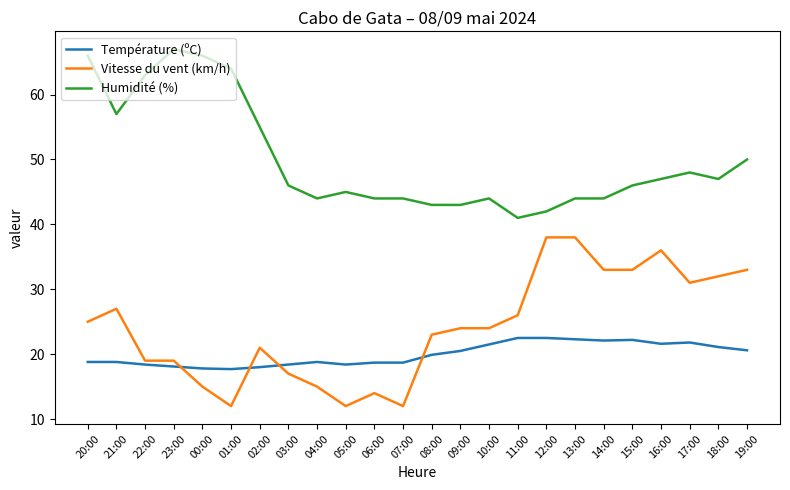

At which label is Humidité (%) closest to 54?

02:00